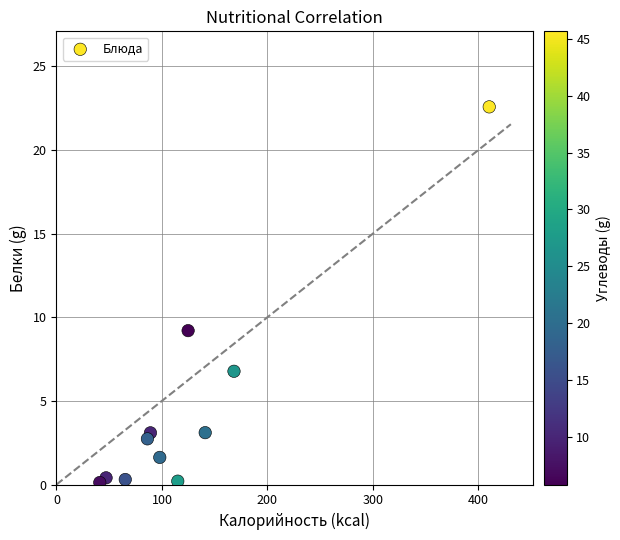

What is the range of Y values (max minus min)?

22.5